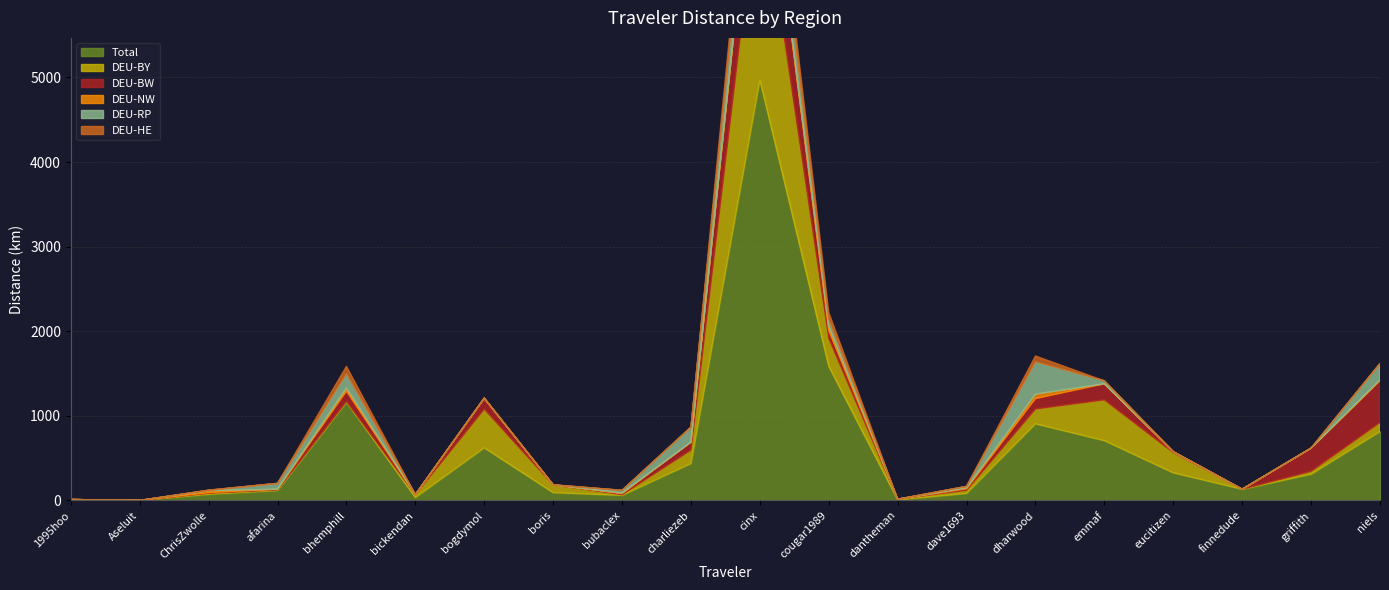

What is the label of the 16th point from the right?

bhemphill